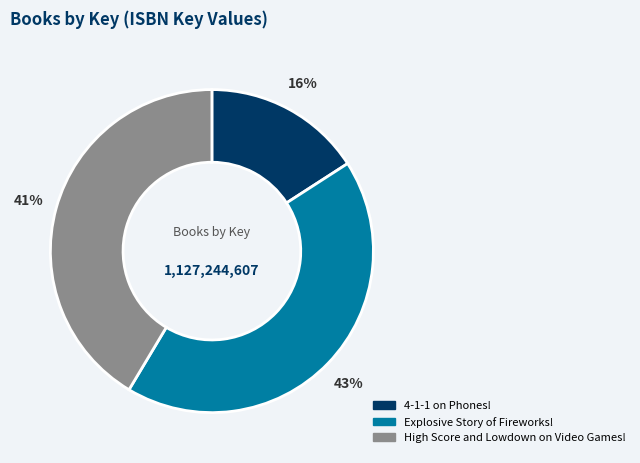

Which category has the smallest portion of the pie?

4-1-1 on Phones!